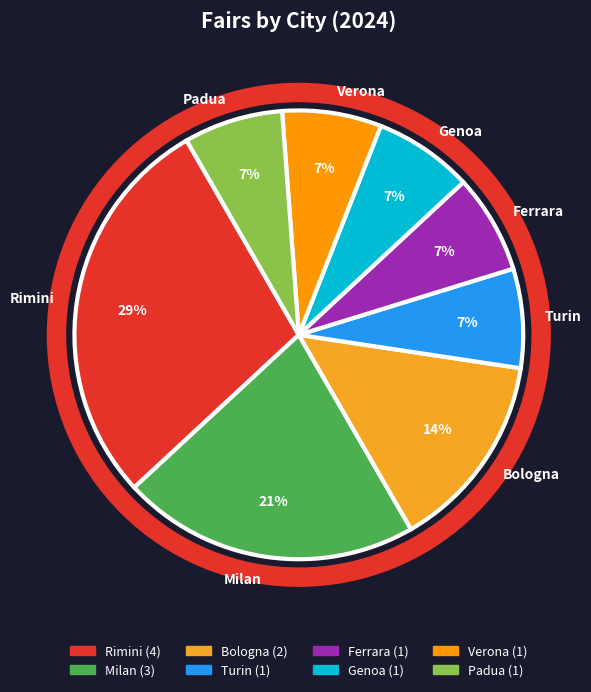

True or false: Milan accounts for 13% of the total.

False